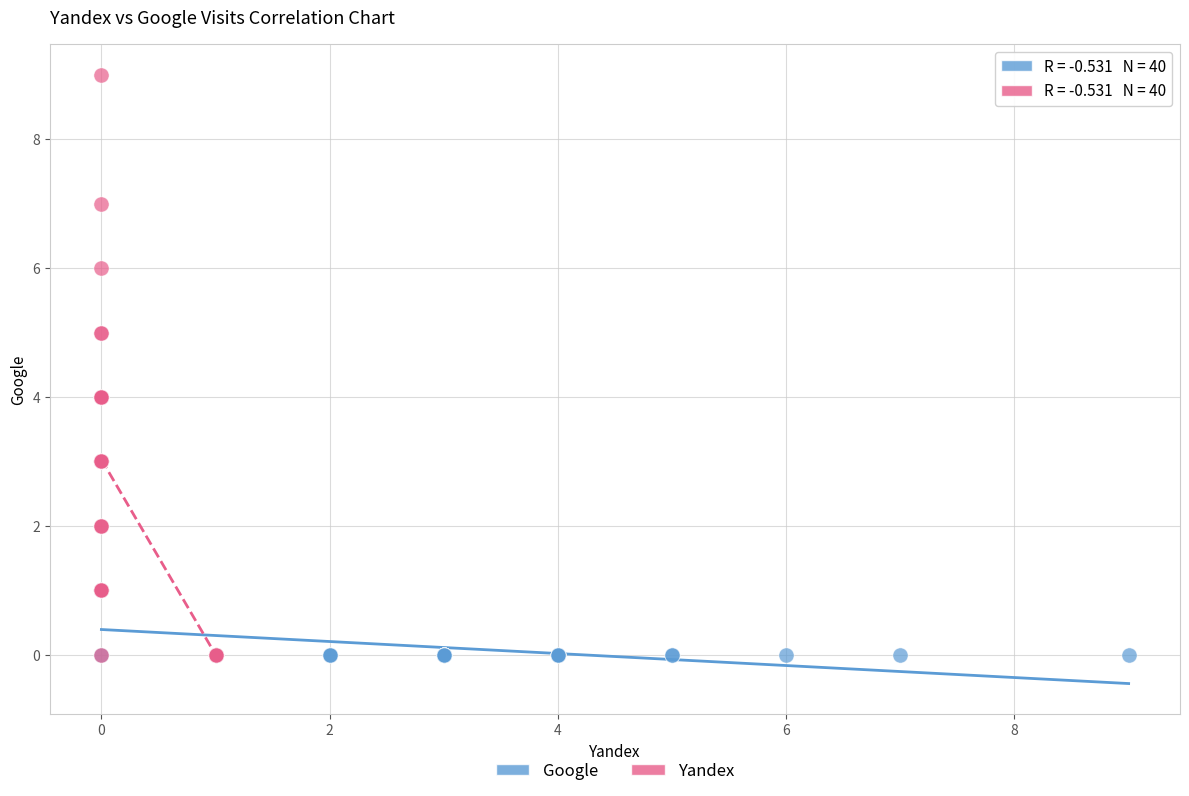

Which series has the widest spread of Y values?

Yandex